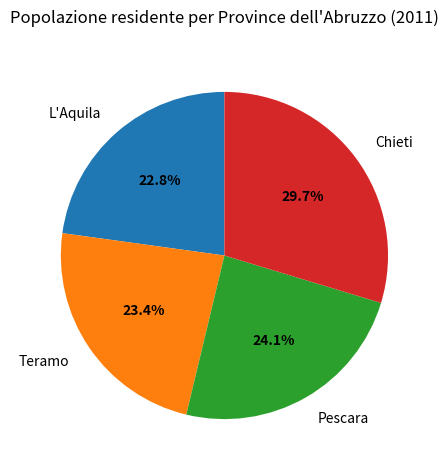

What is the total percentage of L'Aquila and Pescara?

46.9%